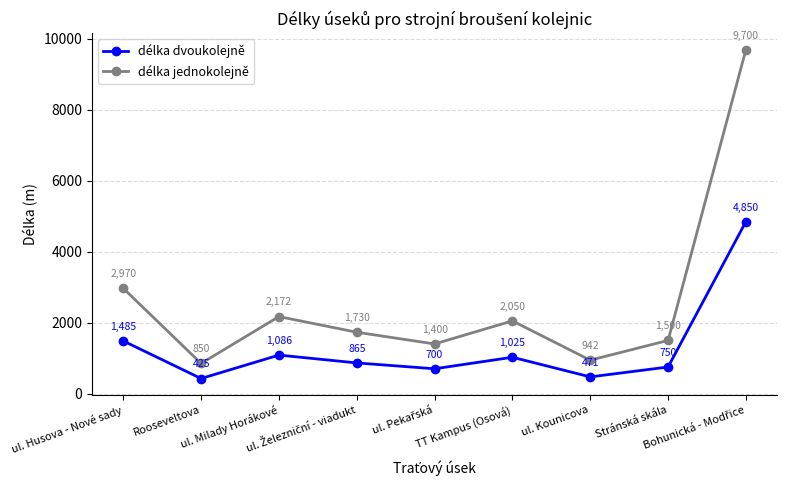

Which series has the largest total across all categories?

délka jednokolejně